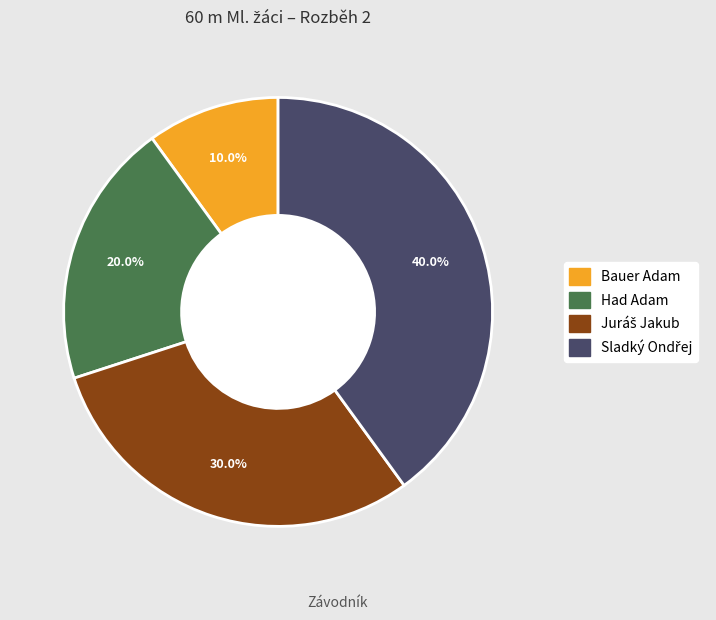

What is the smallest slice in the pie chart?

Bauer Adam